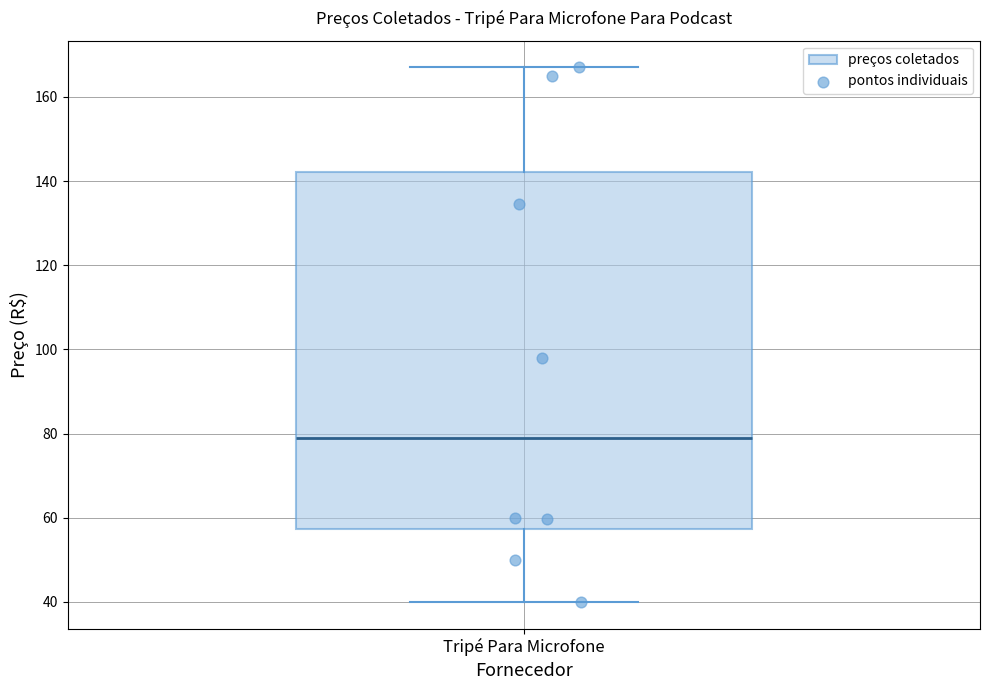

Read this box plot against the y-axis: the position of the median line, the range covered by the box, and the ends of both whiskers. The values are not printed on the chart, so give them approximately, as read against the axis.

median 80, box 58 to 142, whiskers 40 to 168